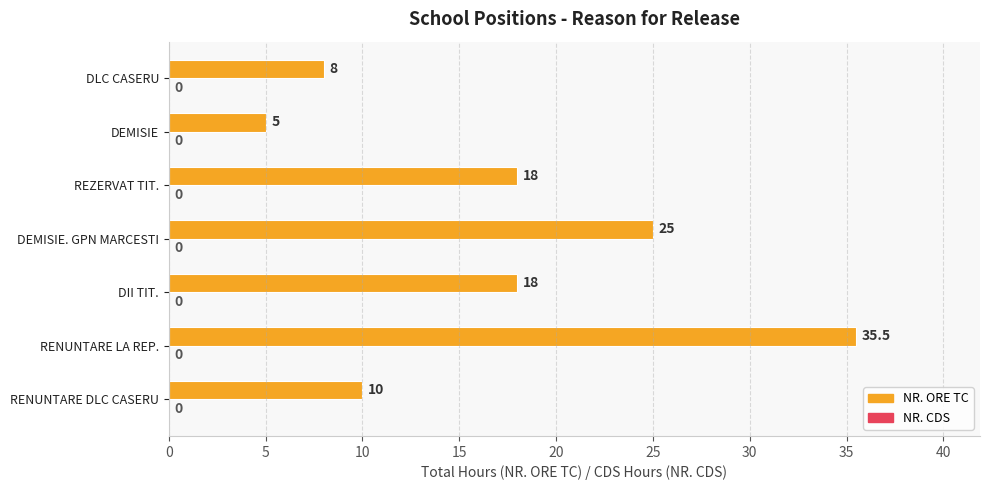

How many data points are less than 18?

3